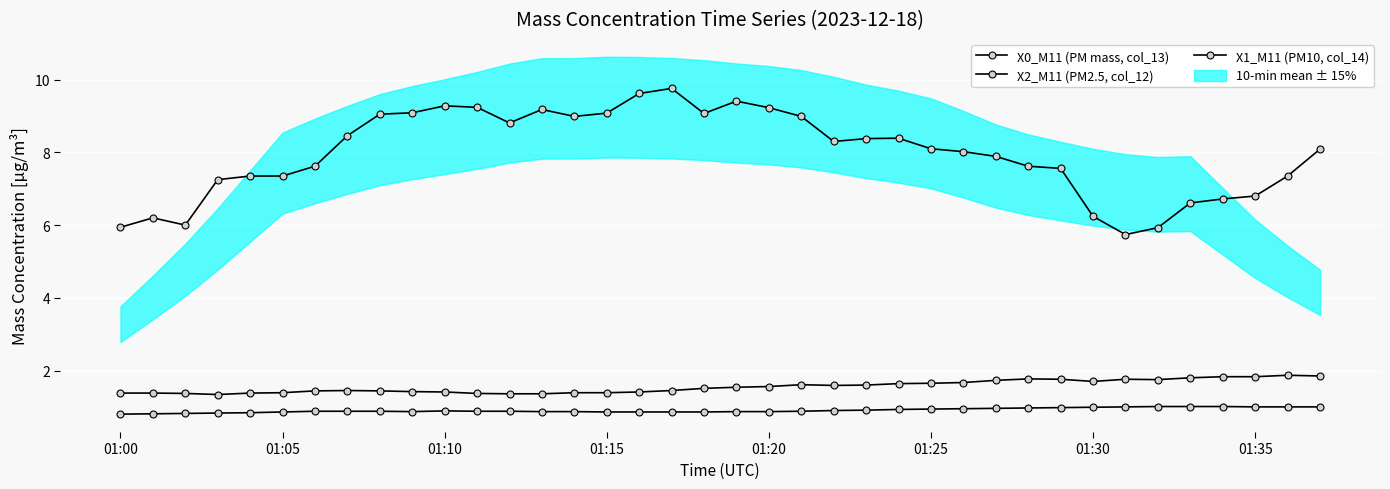

Count the number of categories in the chart.

38